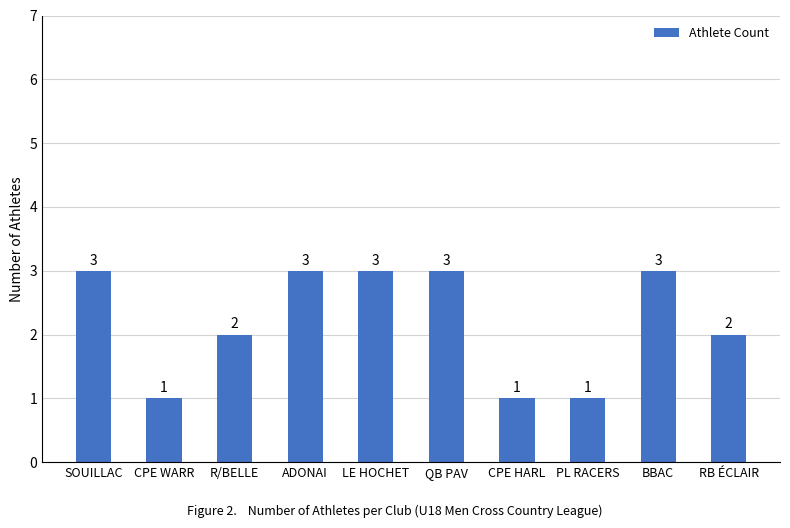

The value at ADONAI is 3. True or false?

True